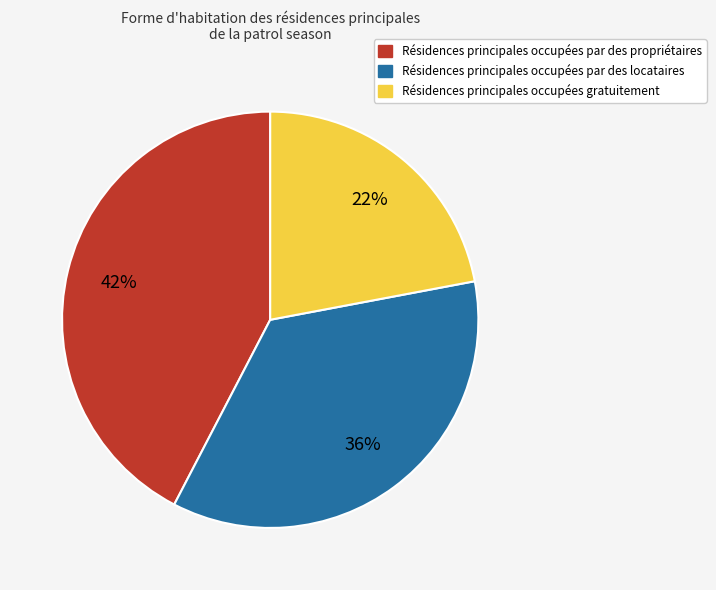

To the nearest percent, what is the difference between the largest and smallest slice percentages?

20%